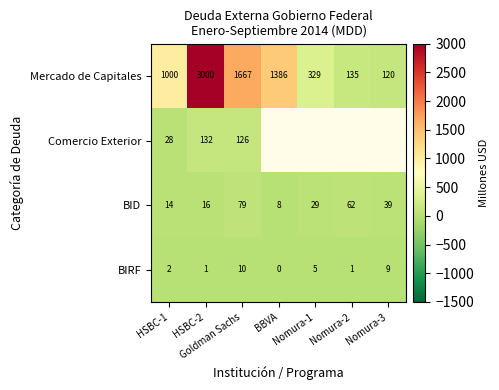

What is the difference between the highest and lowest values at BBVA?

1386.3